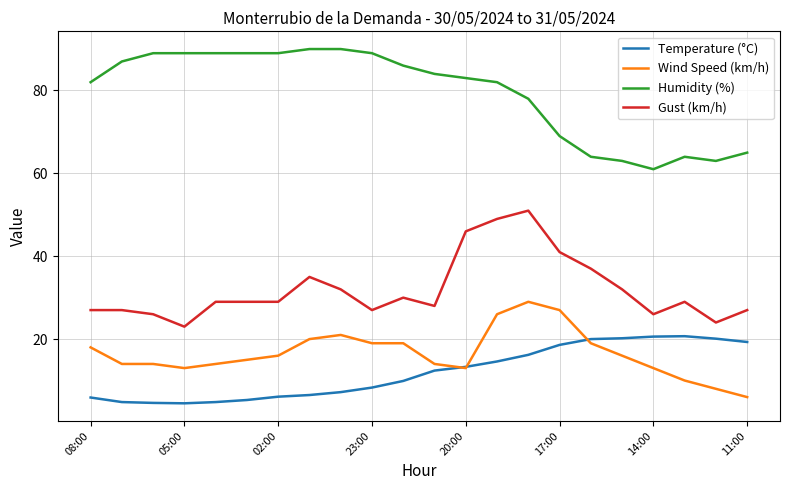

What is the difference between the maximum and minimum values in the Temperature (°C) series?

16.2